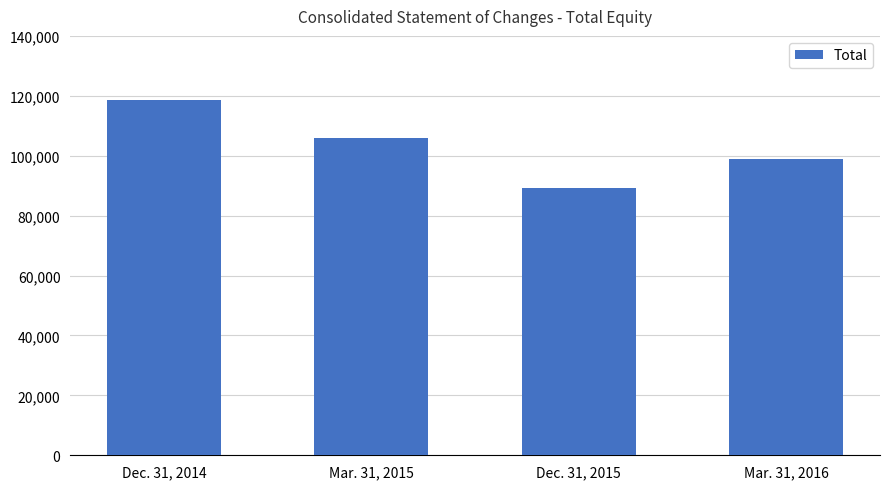

How many series are shown in this chart?

1